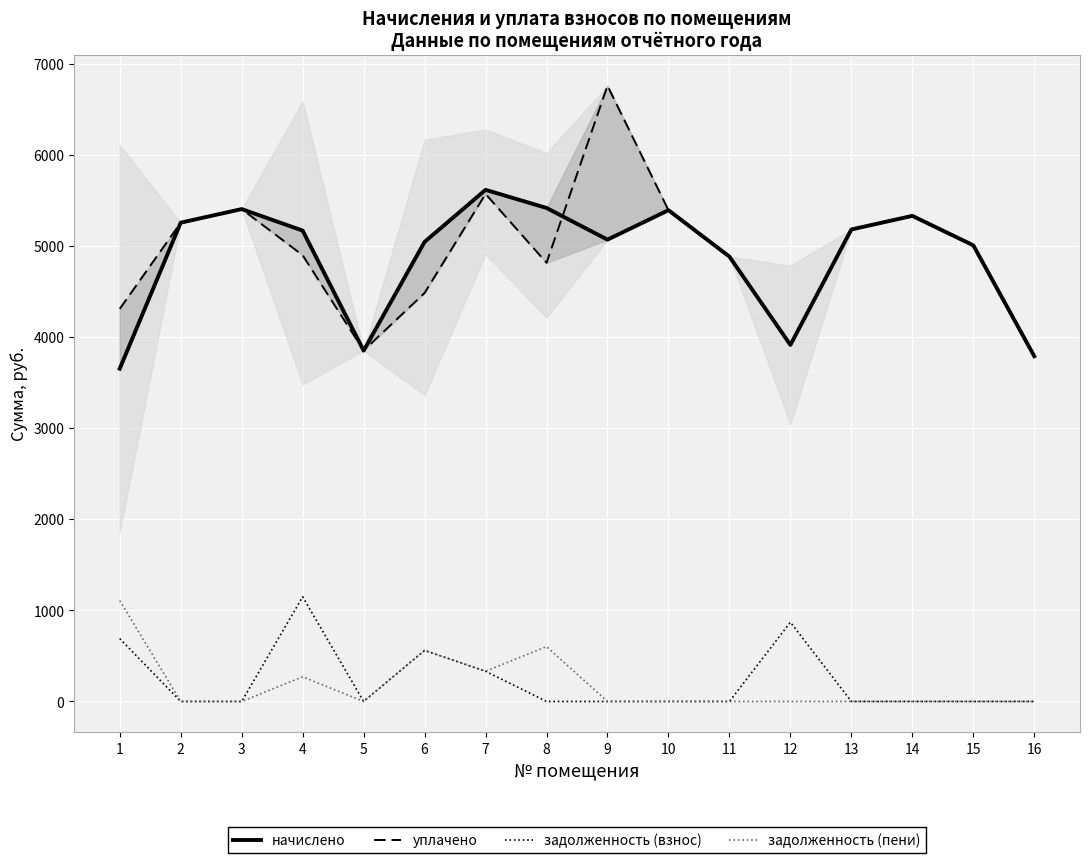

What is the difference between the начислено values at 9 and 4?

99.4